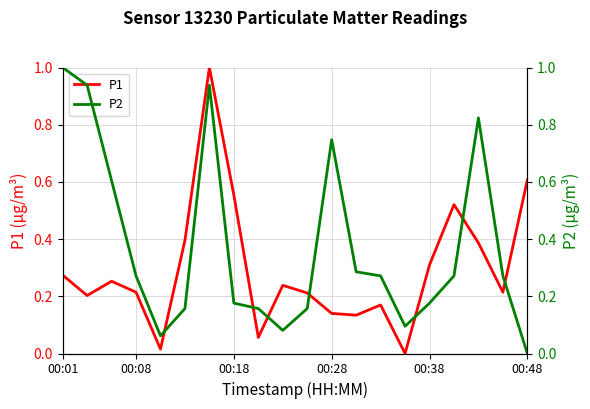

Which series changed the most between 6 and 14?

P1